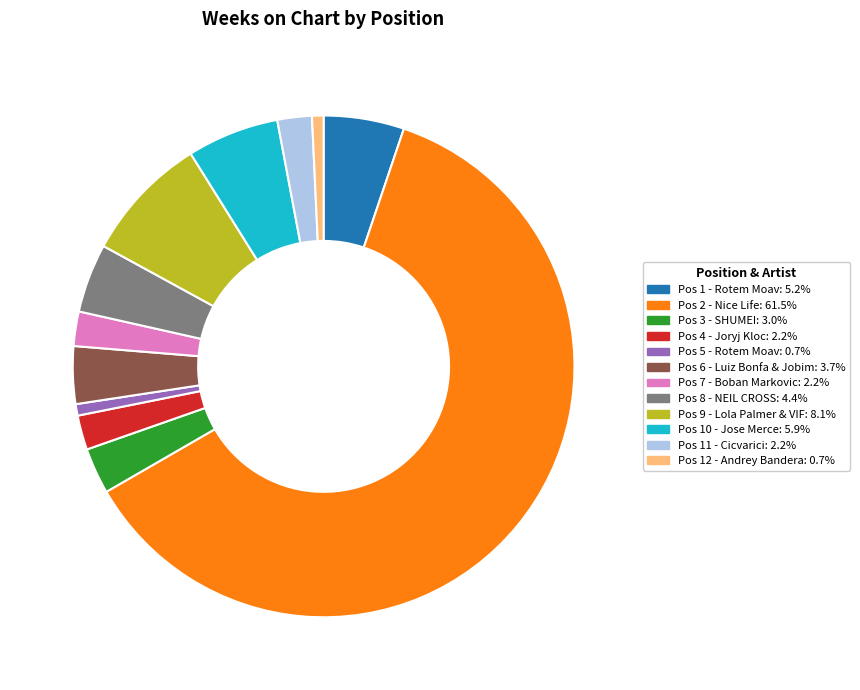

Count the number of slices in the pie.

12